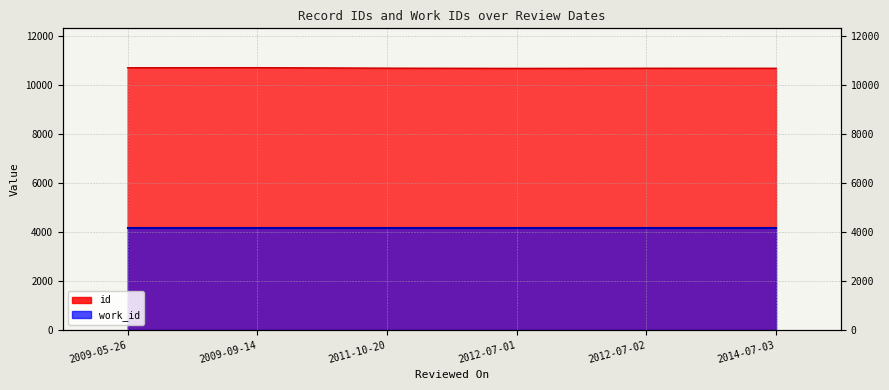

The chart shows a value of 17883 at 2012-07-01. True or false?

False